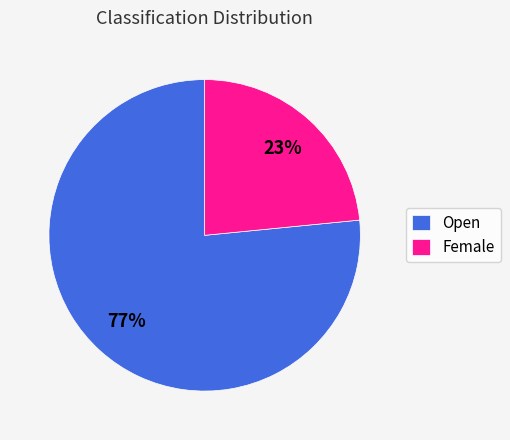

Rank the categories by value from highest to lowest.

Open, Female